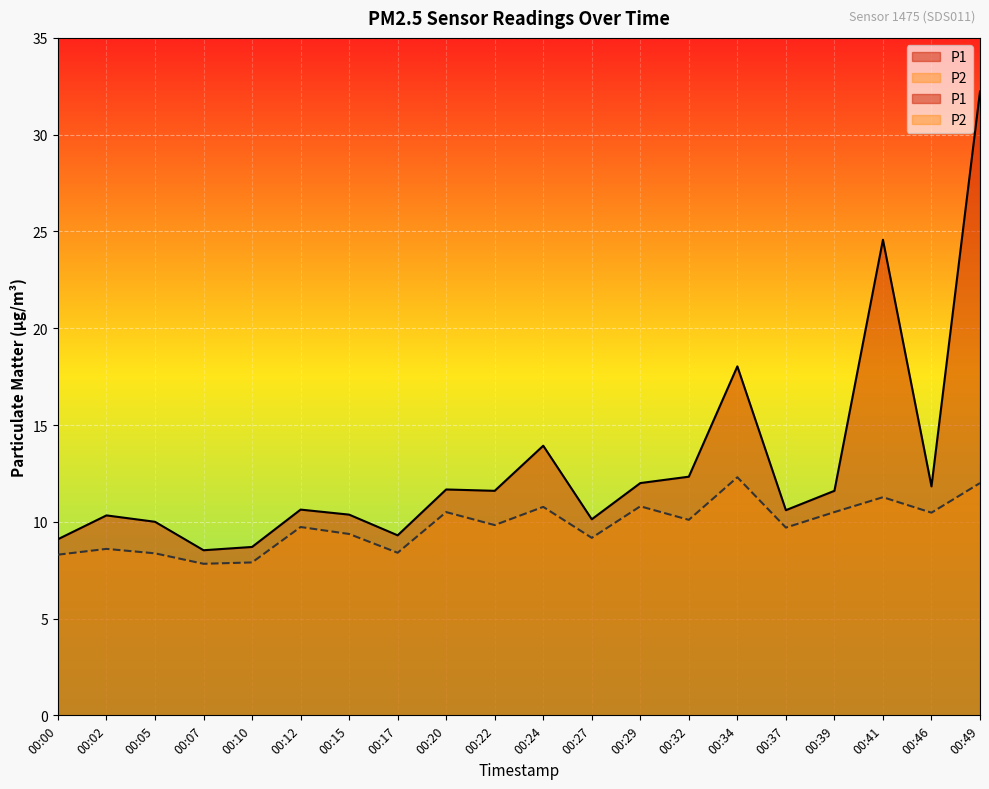

The P1 series shows 18.0 at 00:34. True or false?

True